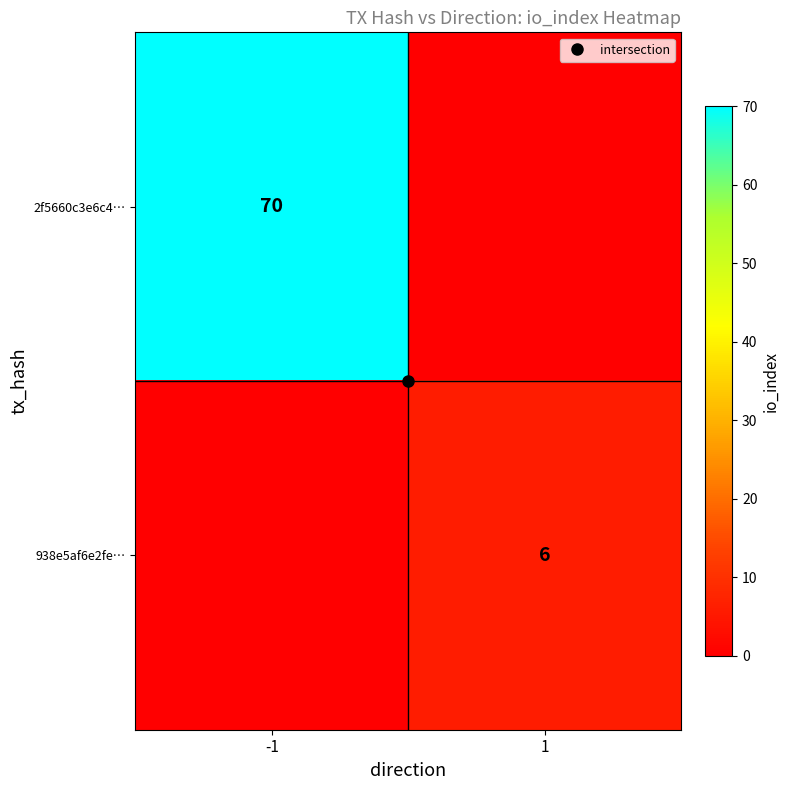

Count the 938e5af6e2fe… values in the range 0 to 6.

2